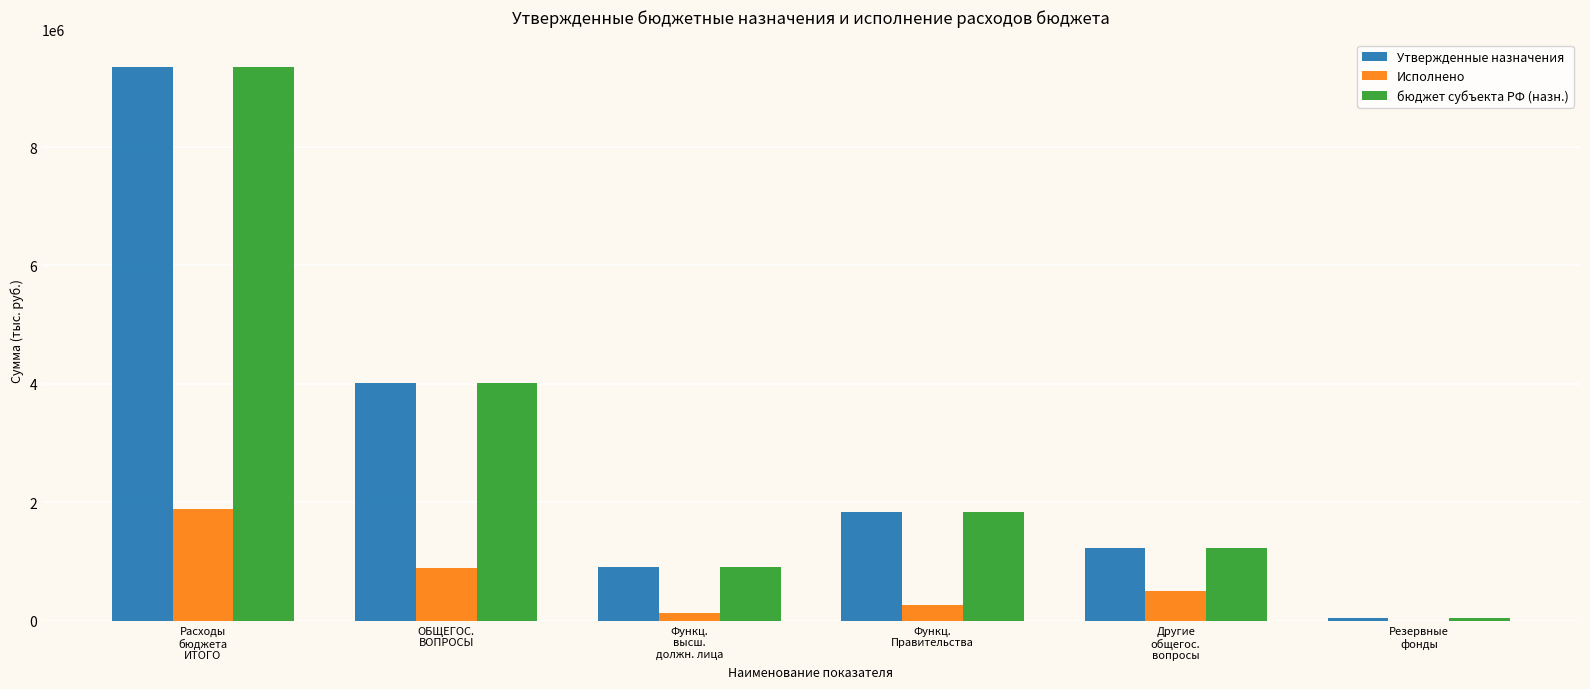

What is the sum of all бюджет субъекта РФ (назн.) values?

17371064.6